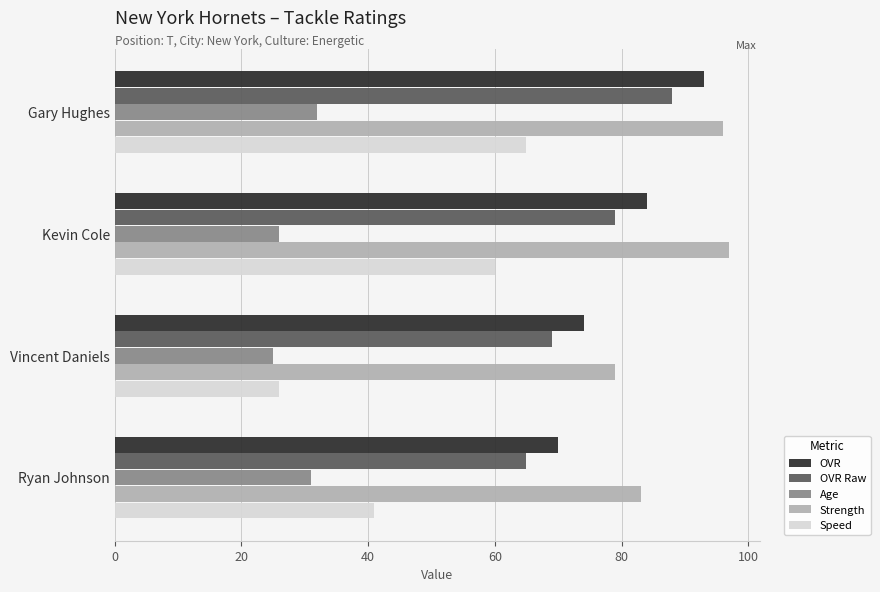

Rank the series at Ryan Johnson from lowest to highest value.

Age, Speed, OVR Raw, OVR, Strength